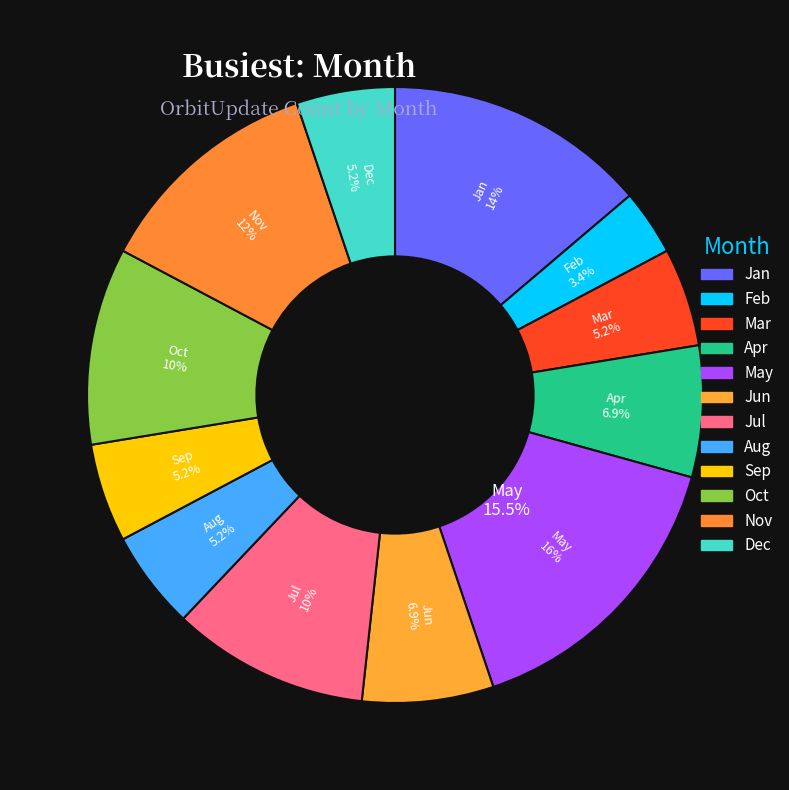

To the nearest percent, what is the average slice percentage?

8%